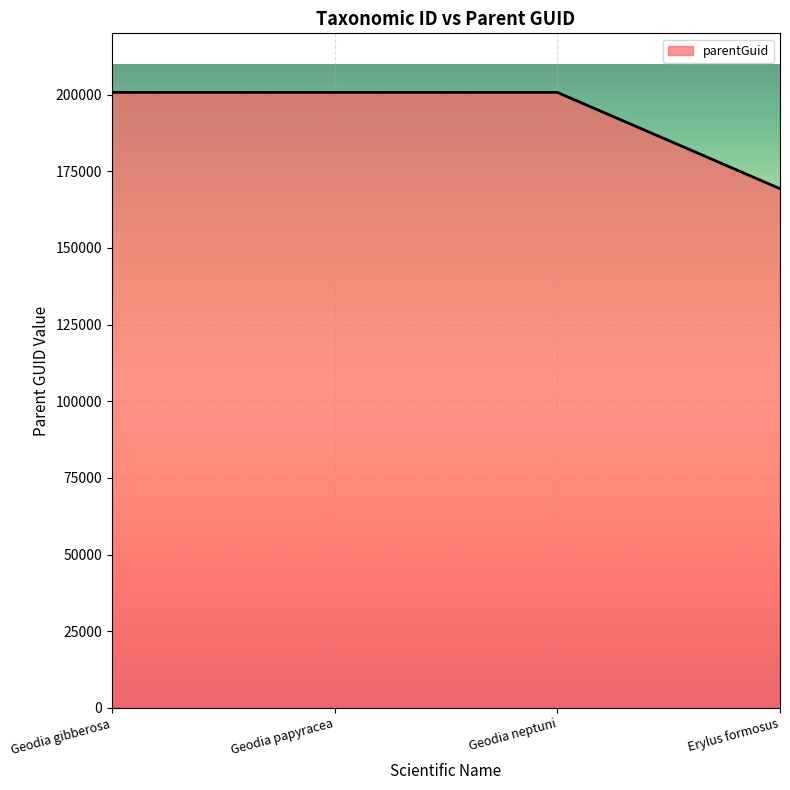

How many lines are shown in the chart?

1